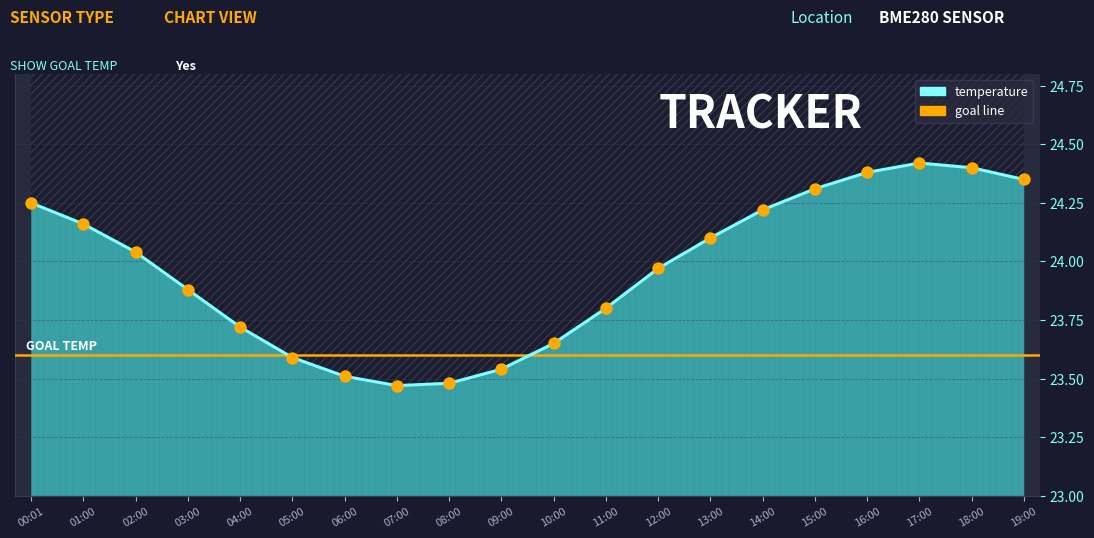

Which has a higher value, 04:00 or 12:00?

12:00